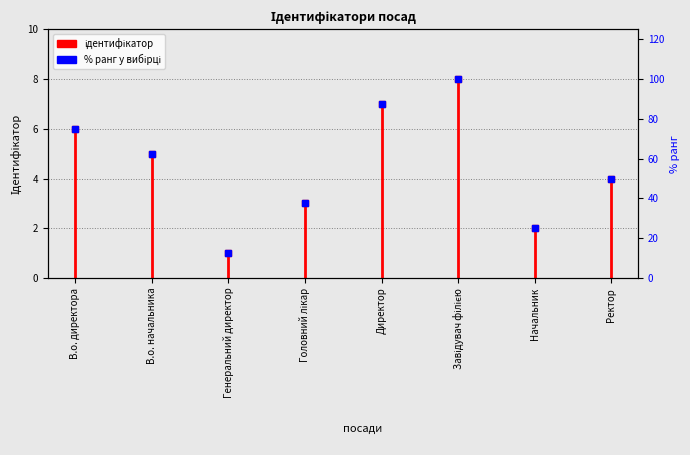

How many interior local peaks (higher than both neighbors) does the data have?

1